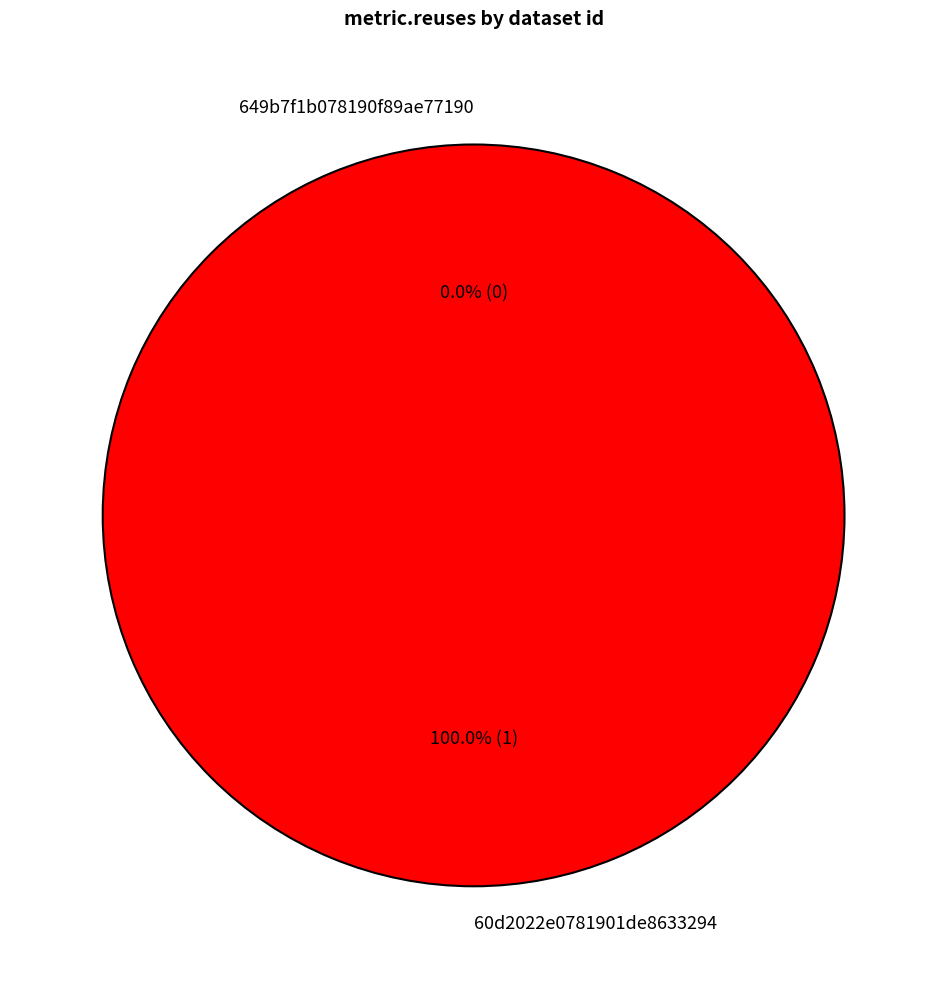

Rank the categories by value from highest to lowest.

60d2022e0781901de8633294, 649b7f1b078190f89ae77190